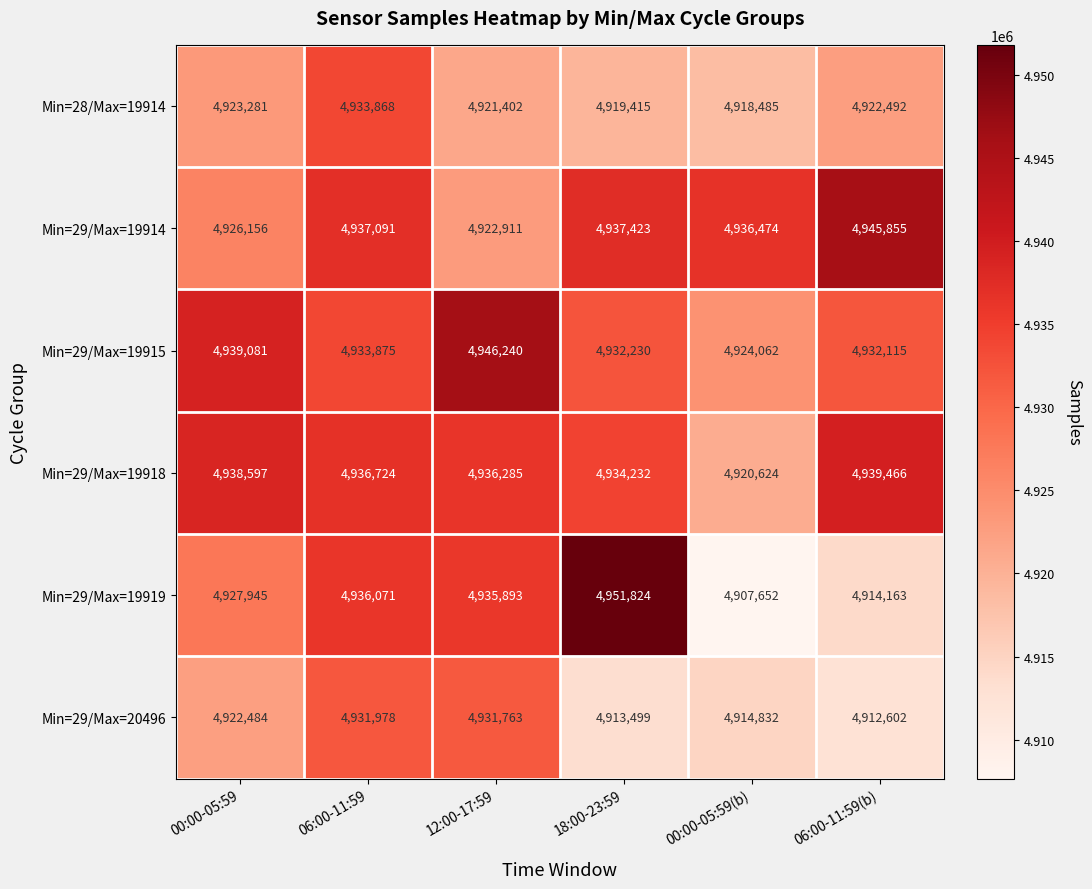

What is the smallest value displayed?

4907652